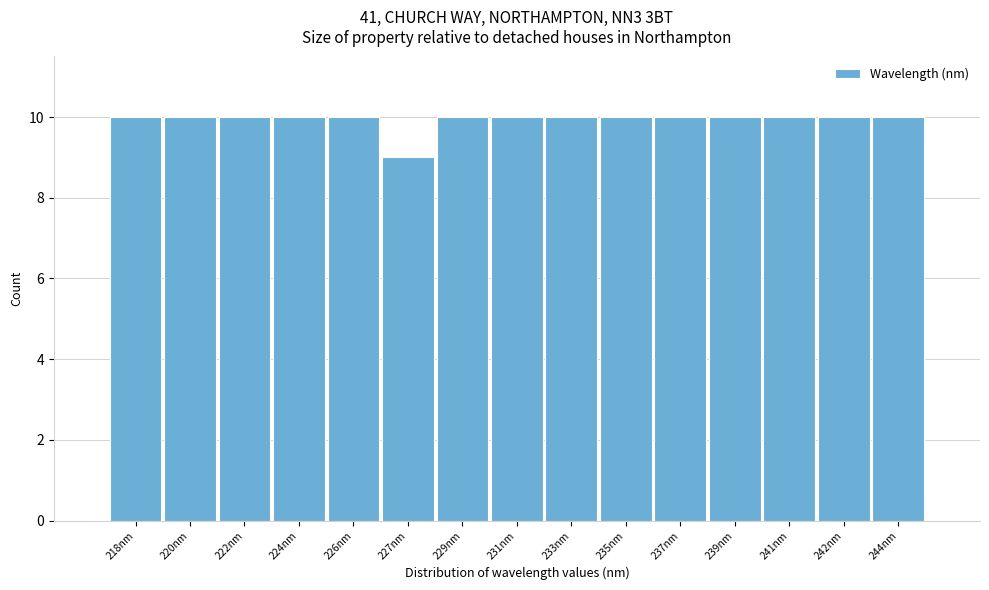

Reading left to right, list all the values displayed in this chart.

10	10	10	10	10	9	10	10	10	10	10	10	10	10	10